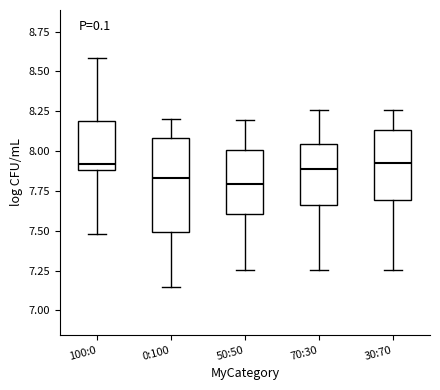

Reading left to right, read every box against the y-axis: the position of its median line, the range the box covers, and the ends of its whiskers. The values are not printed on the chart, so give them approximately, as read against the axis.

100:0: median 7.90 (just above the box's lower edge), box 7.90 to 8.20, whiskers 7.50 to 8.60
0:100: median 7.85, box 7.50 to 8.10, whiskers 7.15 to 8.20
50:50: median 7.80, box 7.60 to 8.00, whiskers 7.25 to 8.20
70:30: median 7.90, box 7.65 to 8.05, whiskers 7.25 to 8.25
30:70: median 7.90, box 7.70 to 8.15, whiskers 7.25 to 8.25